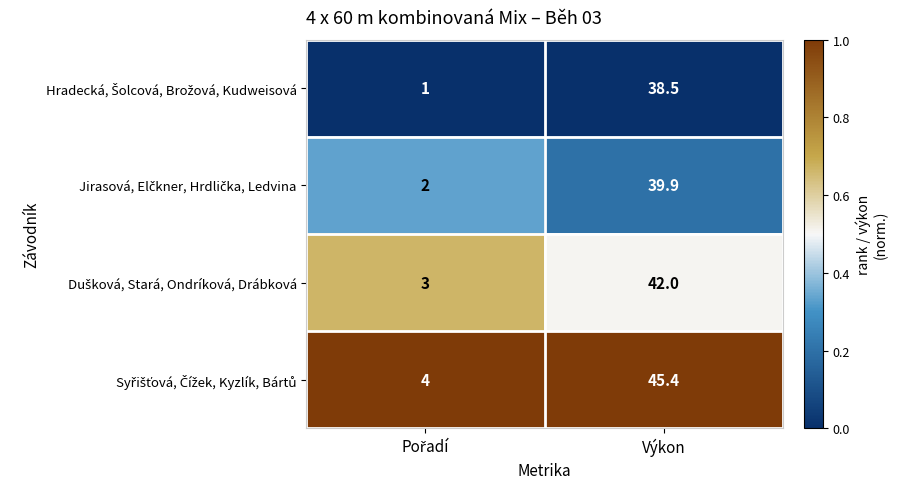

At which category is the sum across all series the highest?

Výkon